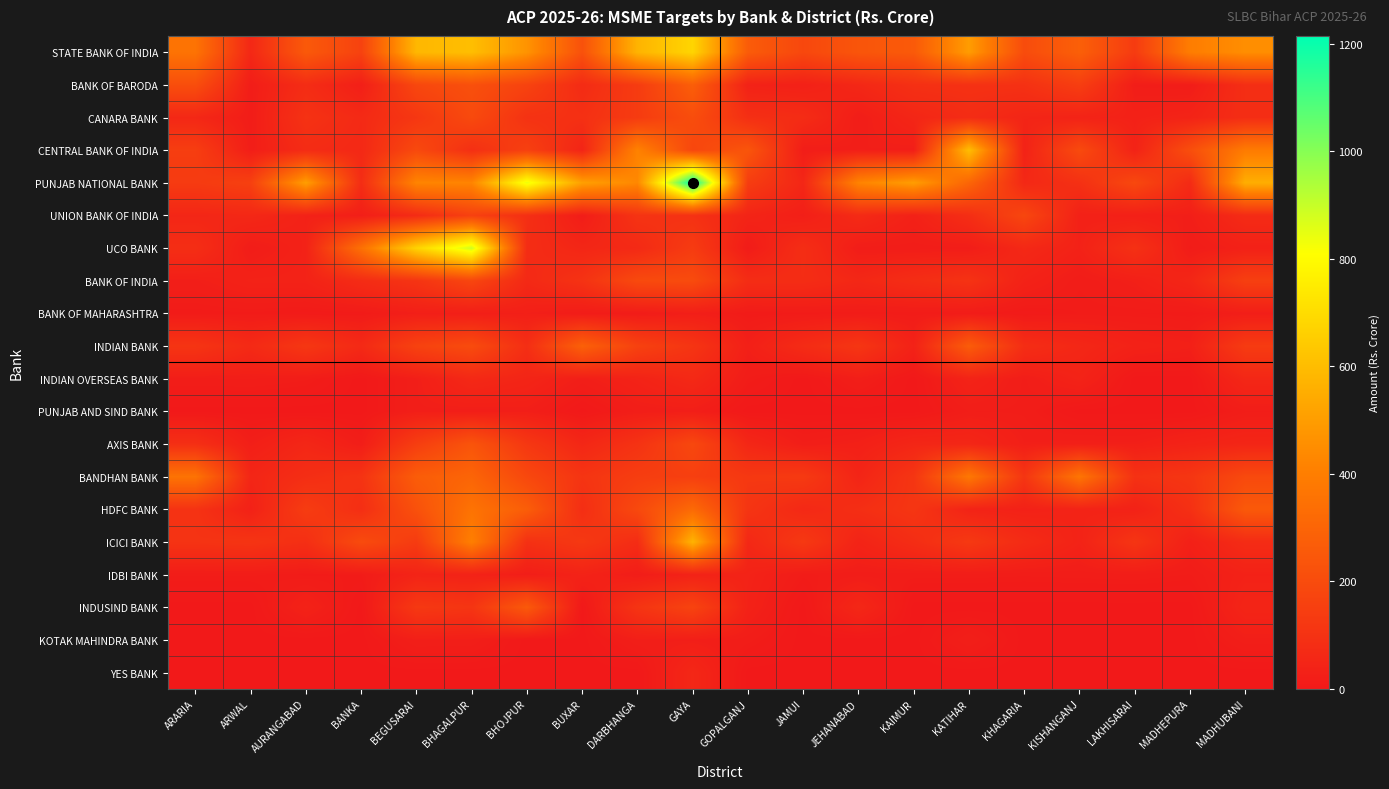

Reading left to right, list all the values displayed in this chart.

STATE BANK OF INDIA: ARARIA=357	ARWAL=59	AURANGABAD=255	BANKA=163	BEGUSARAI=584	BHAGALPUR=605	BHOJPUR=470	BUXAR=223	DARBHANGA=572	GAYA=678	GOPALGANJ=265	JAMUI=184	JEHANABAD=239	KAIMUR=257	KATIHAR=498	KHAGARIA=202	KISHANGANJ=280	LAKHISARAI=136	MADHEPURA=396	MADHUBANI=453
BANK OF BARODA: ARARIA=209	ARWAL=17	AURANGABAD=78	BANKA=24	BEGUSARAI=182	BHAGALPUR=218	BHOJPUR=165	BUXAR=73	DARBHANGA=137	GAYA=275	GOPALGANJ=36	JAMUI=30	JEHANABAD=57	KAIMUR=91	KATIHAR=96	KHAGARIA=95	KISHANGANJ=146	LAKHISARAI=18	MADHEPURA=15	MADHUBANI=84
CANARA BANK: ARARIA=57	ARWAL=16	AURANGABAD=99	BANKA=67	BEGUSARAI=118	BHAGALPUR=193	BHOJPUR=100	BUXAR=92	DARBHANGA=136	GAYA=207	GOPALGANJ=88	JAMUI=76	JEHANABAD=18	KAIMUR=52	KATIHAR=76	KHAGARIA=48	KISHANGANJ=40	LAKHISARAI=34	MADHEPURA=42	MADHUBANI=82
CENTRAL BANK OF INDIA: ARARIA=145	ARWAL=20	AURANGABAD=75	BANKA=61	BEGUSARAI=191	BHAGALPUR=89	BHOJPUR=156	BUXAR=47	DARBHANGA=415	GAYA=179	GOPALGANJ=239	JAMUI=18	JEHANABAD=24	KAIMUR=22	KATIHAR=603	KHAGARIA=37	KISHANGANJ=195	LAKHISARAI=39	MADHEPURA=210	MADHUBANI=390
PUNJAB NATIONAL BANK: ARARIA=133	ARWAL=156	AURANGABAD=505	BANKA=79	BEGUSARAI=423	BHAGALPUR=423	BHOJPUR=841	BUXAR=510	DARBHANGA=433	GAYA=1215	GOPALGANJ=142	JAMUI=55	JEHANABAD=419	KAIMUR=502	KATIHAR=303	KHAGARIA=61	KISHANGANJ=92	LAKHISARAI=187	MADHEPURA=70	MADHUBANI=554
UNION BANK OF INDIA: ARARIA=53	ARWAL=58	AURANGABAD=35	BANKA=23	BEGUSARAI=73	BHAGALPUR=159	BHOJPUR=87	BUXAR=17	DARBHANGA=105	GAYA=96	GOPALGANJ=45	JAMUI=24	JEHANABAD=69	KAIMUR=32	KATIHAR=83	KHAGARIA=180	KISHANGANJ=32	LAKHISARAI=28	MADHEPURA=23	MADHUBANI=72
UCO BANK: ARARIA=82	ARWAL=15	AURANGABAD=37	BANKA=347	BEGUSARAI=673	BHAGALPUR=887	BHOJPUR=78	BUXAR=53	DARBHANGA=66	GAYA=136	GOPALGANJ=12	JAMUI=82	JEHANABAD=17	KAIMUR=16	KATIHAR=17	KHAGARIA=61	KISHANGANJ=35	LAKHISARAI=94	MADHEPURA=13	MADHUBANI=32
BANK OF INDIA: ARARIA=23	ARWAL=37	AURANGABAD=38	BANKA=75	BEGUSARAI=108	BHAGALPUR=178	BHOJPUR=64	BUXAR=101	DARBHANGA=193	GAYA=199	GOPALGANJ=78	JAMUI=78	JEHANABAD=57	KAIMUR=81	KATIHAR=101	KHAGARIA=37	KISHANGANJ=15	LAKHISARAI=27	MADHEPURA=53	MADHUBANI=152
BANK OF MAHARASHTRA: ARARIA=10	ARWAL=11	AURANGABAD=8	BANKA=9	BEGUSARAI=24	BHAGALPUR=23	BHOJPUR=26	BUXAR=13	DARBHANGA=12	GAYA=23	GOPALGANJ=9	JAMUI=11	JEHANABAD=13	KAIMUR=12	KATIHAR=12	KHAGARIA=7	KISHANGANJ=12	LAKHISARAI=12	MADHEPURA=10	MADHUBANI=21
INDIAN BANK: ARARIA=109	ARWAL=67	AURANGABAD=119	BANKA=66	BEGUSARAI=162	BHAGALPUR=200	BHOJPUR=85	BUXAR=285	DARBHANGA=161	GAYA=110	GOPALGANJ=27	JAMUI=74	JEHANABAD=114	KAIMUR=37	KATIHAR=267	KHAGARIA=81	KISHANGANJ=56	LAKHISARAI=35	MADHEPURA=28	MADHUBANI=135
INDIAN OVERSEAS BANK: ARARIA=18	ARWAL=19	AURANGABAD=15	BANKA=0	BEGUSARAI=23	BHAGALPUR=62	BHOJPUR=47	BUXAR=22	DARBHANGA=39	GAYA=63	GOPALGANJ=14	JAMUI=0	JEHANABAD=22	KAIMUR=0	KATIHAR=40	KHAGARIA=18	KISHANGANJ=40	LAKHISARAI=0	MADHEPURA=0	MADHUBANI=56
PUNJAB AND SIND BANK: ARARIA=0	ARWAL=0	AURANGABAD=0	BANKA=0	BEGUSARAI=23	BHAGALPUR=21	BHOJPUR=23	BUXAR=0	DARBHANGA=20	GAYA=22	GOPALGANJ=0	JAMUI=0	JEHANABAD=0	KAIMUR=0	KATIHAR=19	KHAGARIA=18	KISHANGANJ=0	LAKHISARAI=0	MADHEPURA=0	MADHUBANI=18
AXIS BANK: ARARIA=87	ARWAL=24	AURANGABAD=55	BANKA=19	BEGUSARAI=145	BHAGALPUR=235	BHOJPUR=120	BUXAR=55	DARBHANGA=101	GAYA=185	GOPALGANJ=55	JAMUI=20	JEHANABAD=28	KAIMUR=52	KATIHAR=53	KHAGARIA=24	KISHANGANJ=26	LAKHISARAI=25	MADHEPURA=40	MADHUBANI=50
BANDHAN BANK: ARARIA=358	ARWAL=51	AURANGABAD=83	BANKA=104	BEGUSARAI=269	BHAGALPUR=301	BHOJPUR=186	BUXAR=109	DARBHANGA=144	GAYA=151	GOPALGANJ=123	JAMUI=131	JEHANABAD=47	KAIMUR=113	KATIHAR=376	KHAGARIA=112	KISHANGANJ=365	LAKHISARAI=97	MADHEPURA=115	MADHUBANI=191
HDFC BANK: ARARIA=101	ARWAL=33	AURANGABAD=140	BANKA=84	BEGUSARAI=222	BHAGALPUR=357	BHOJPUR=273	BUXAR=84	DARBHANGA=189	GAYA=321	GOPALGANJ=110	JAMUI=62	JEHANABAD=85	KAIMUR=113	KATIHAR=41	KHAGARIA=33	KISHANGANJ=41	LAKHISARAI=35	MADHEPURA=90	MADHUBANI=255
ICICI BANK: ARARIA=103	ARWAL=108	AURANGABAD=86	BANKA=198	BEGUSARAI=136	BHAGALPUR=404	BHOJPUR=93	BUXAR=125	DARBHANGA=77	GAYA=572	GOPALGANJ=58	JAMUI=126	JEHANABAD=42	KAIMUR=80	KATIHAR=126	KHAGARIA=73	KISHANGANJ=39	LAKHISARAI=111	MADHEPURA=29	MADHUBANI=75
IDBI BANK: ARARIA=15	ARWAL=15	AURANGABAD=11	BANKA=12	BEGUSARAI=43	BHAGALPUR=37	BHOJPUR=20	BUXAR=39	DARBHANGA=17	GAYA=38	GOPALGANJ=39	JAMUI=13	JEHANABAD=17	KAIMUR=16	KATIHAR=16	KHAGARIA=15	KISHANGANJ=16	LAKHISARAI=17	MADHEPURA=14	MADHUBANI=35
INDUSIND BANK: ARARIA=0	ARWAL=0	AURANGABAD=37	BANKA=0	BEGUSARAI=125	BHAGALPUR=111	BHOJPUR=256	BUXAR=0	DARBHANGA=108	GAYA=168	GOPALGANJ=35	JAMUI=0	JEHANABAD=57	KAIMUR=0	KATIHAR=0	KHAGARIA=0	KISHANGANJ=0	LAKHISARAI=0	MADHEPURA=0	MADHUBANI=47
KOTAK MAHINDRA BANK: ARARIA=0	ARWAL=0	AURANGABAD=0	BANKA=0	BEGUSARAI=24	BHAGALPUR=23	BHOJPUR=0	BUXAR=0	DARBHANGA=23	GAYA=23	GOPALGANJ=16	JAMUI=0	JEHANABAD=0	KAIMUR=0	KATIHAR=24	KHAGARIA=0	KISHANGANJ=0	LAKHISARAI=0	MADHEPURA=0	MADHUBANI=22
YES BANK: ARARIA=0	ARWAL=0	AURANGABAD=0	BANKA=0	BEGUSARAI=0	BHAGALPUR=0	BHOJPUR=0	BUXAR=0	DARBHANGA=0	GAYA=56	GOPALGANJ=0	JAMUI=0	JEHANABAD=0	KAIMUR=0	KATIHAR=0	KHAGARIA=0	KISHANGANJ=0	LAKHISARAI=0	MADHEPURA=0	MADHUBANI=0